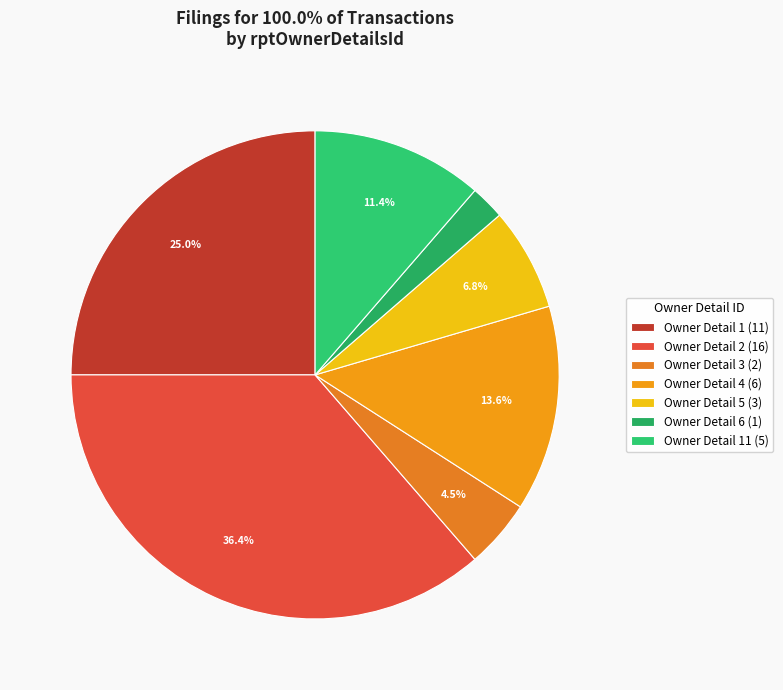

Is there any slice that represents more than half of the pie?

No